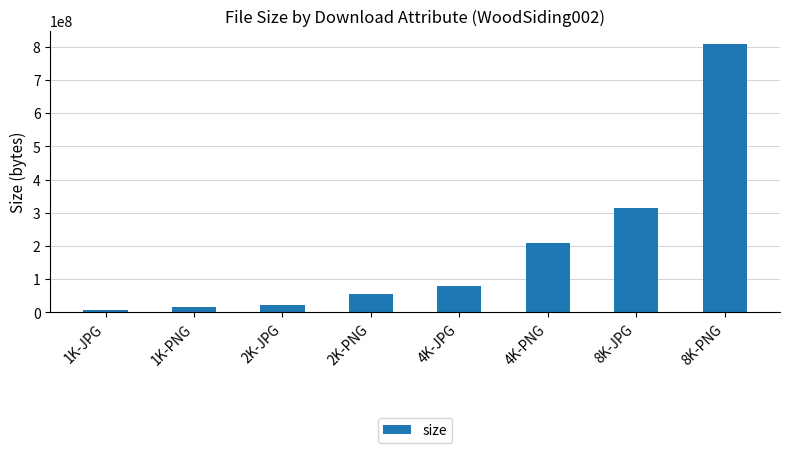

Where is the data nearest to the value 407050375?

8K-JPG